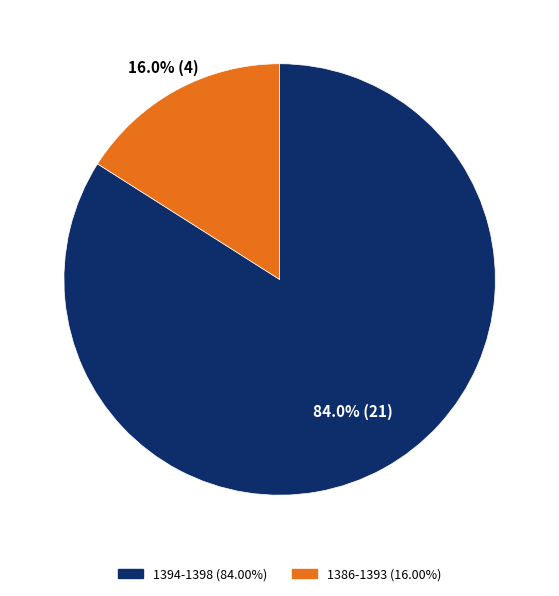

Is there a majority slice in this chart?

Yes